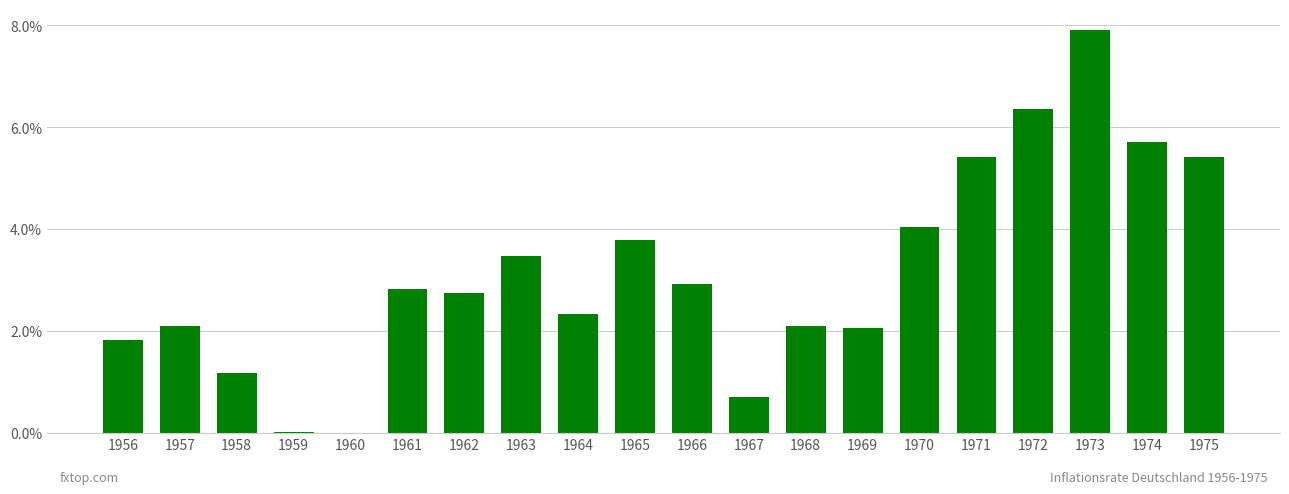

Where does the data first go above 2?

1957